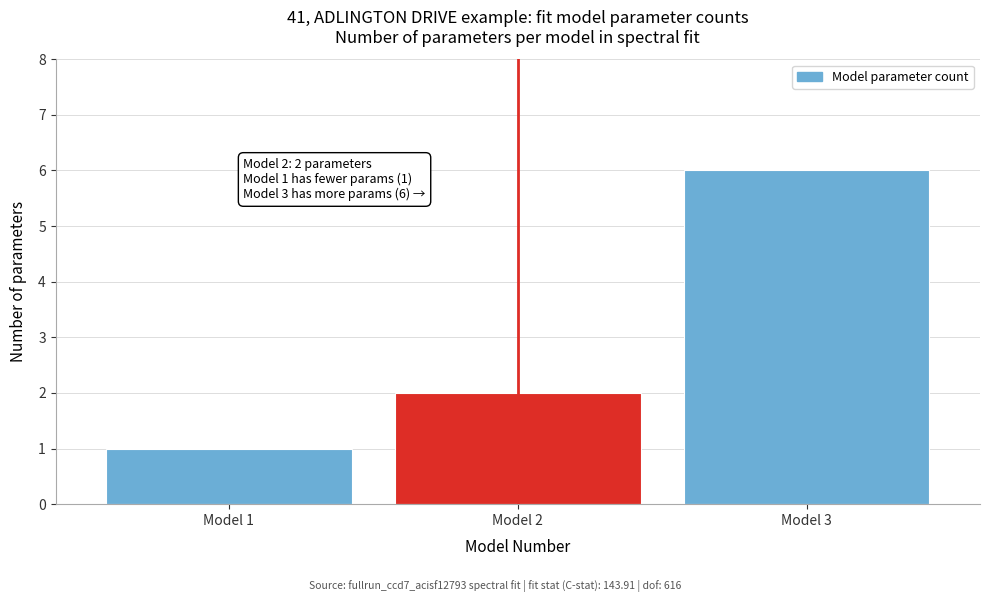

Reading left to right, what are all the values shown in this chart?

1	2	6